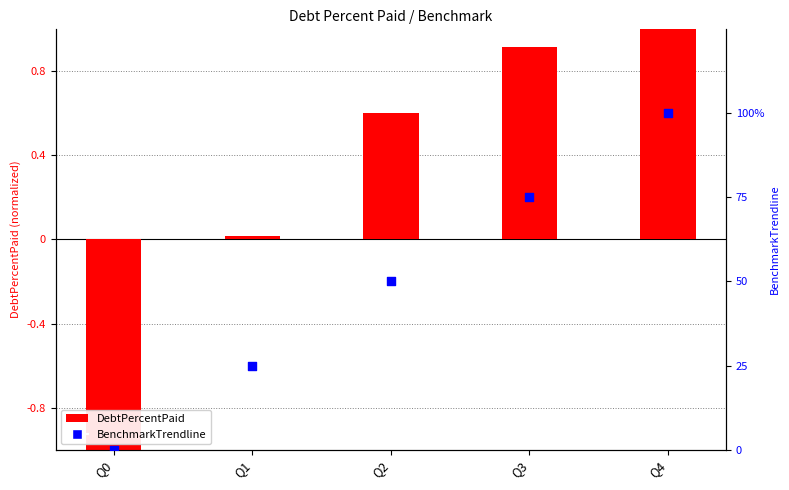

At which category is the sum across all series the highest?

Q4